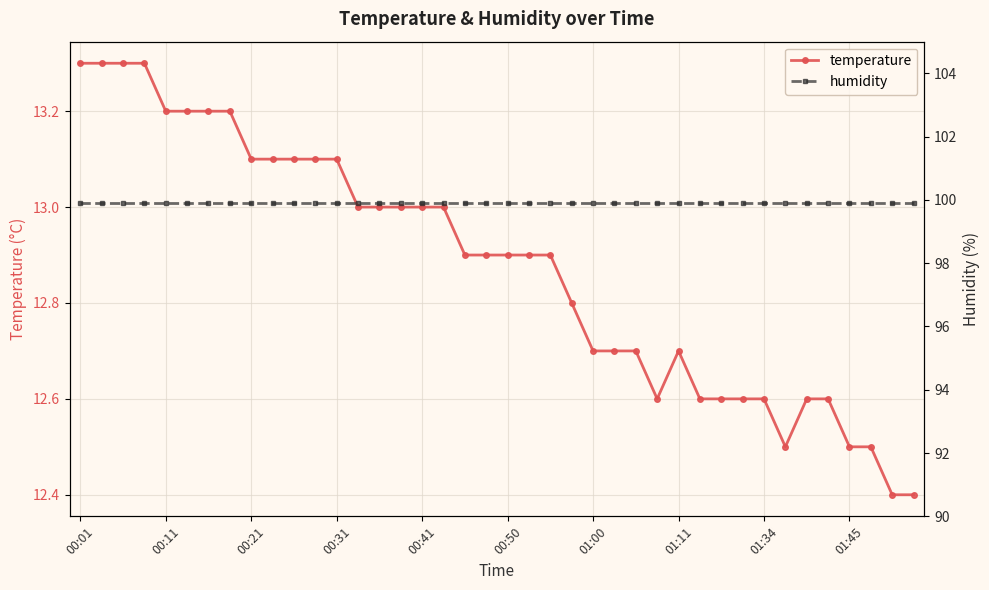

What is the average value of the temperature series?

12.9